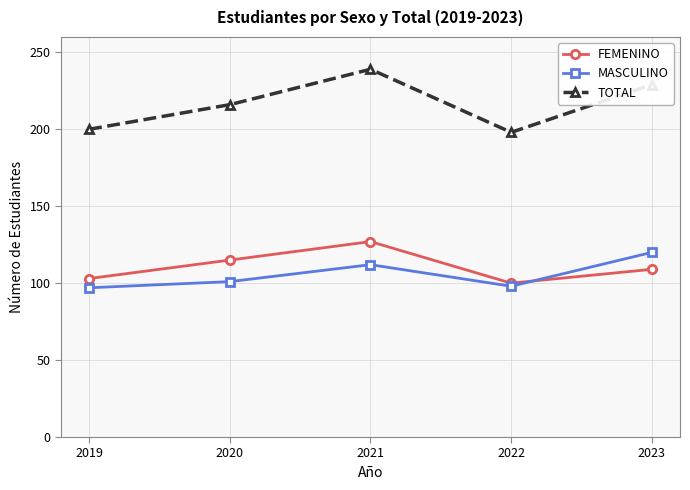

At 2020, list the series in order from largest to smallest.

TOTAL, FEMENINO, MASCULINO